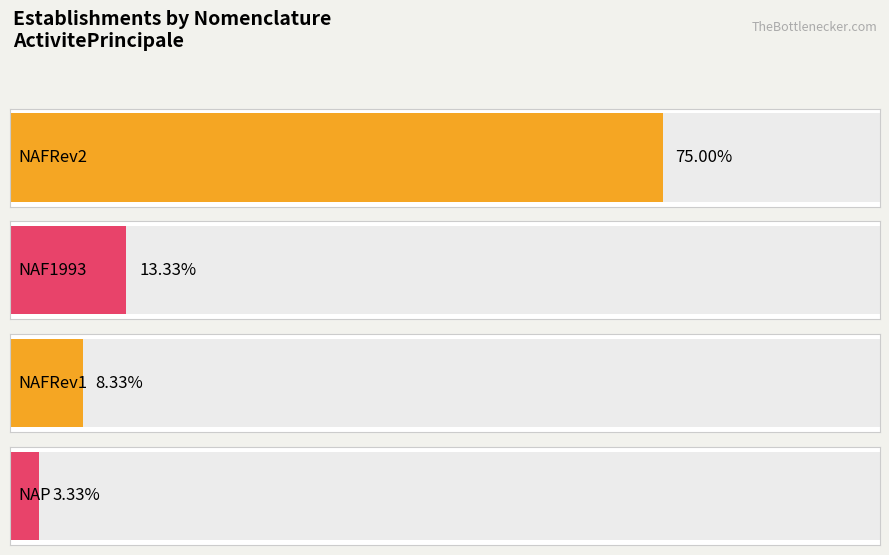

Are the bars grouped side by side (vs. stacked)?

No